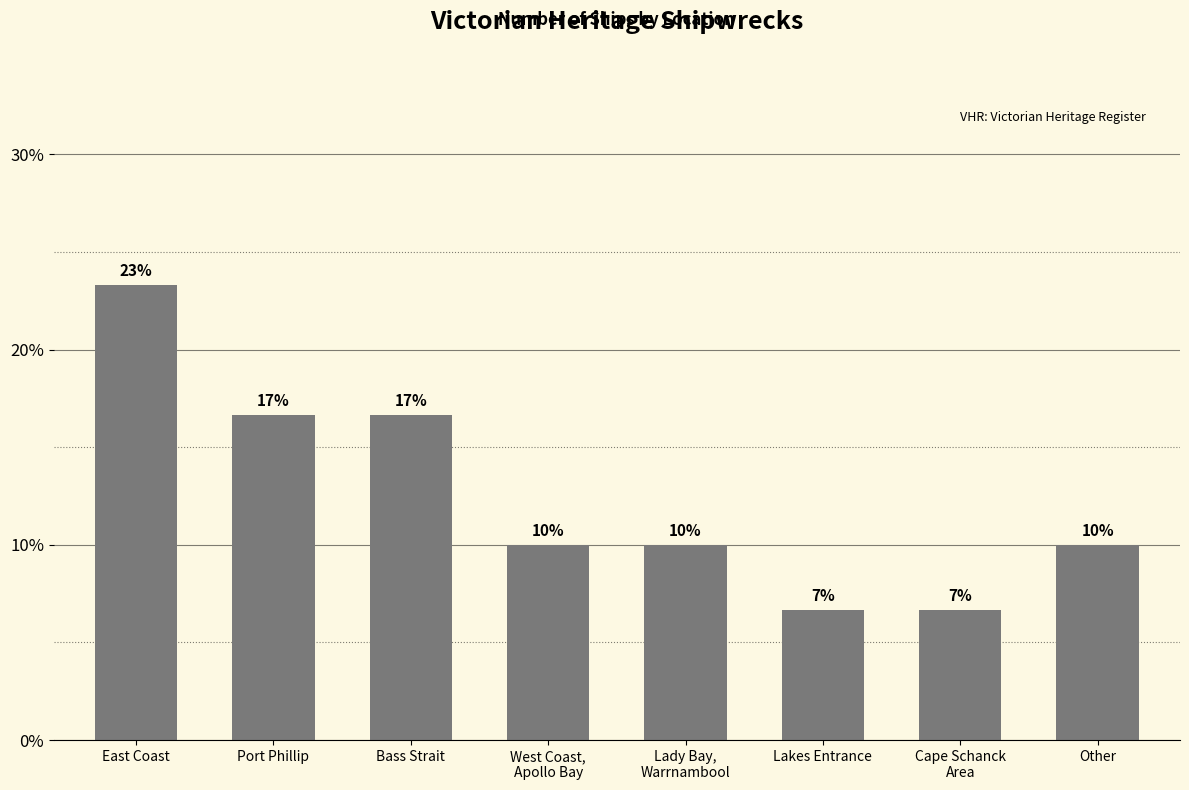

What is the average value?

12.5